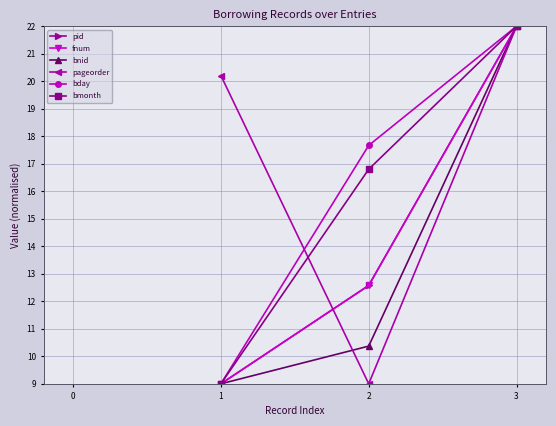

What are all the series names shown in the legend?

pid, fnum, bnid, pageorder, bday, bmonth